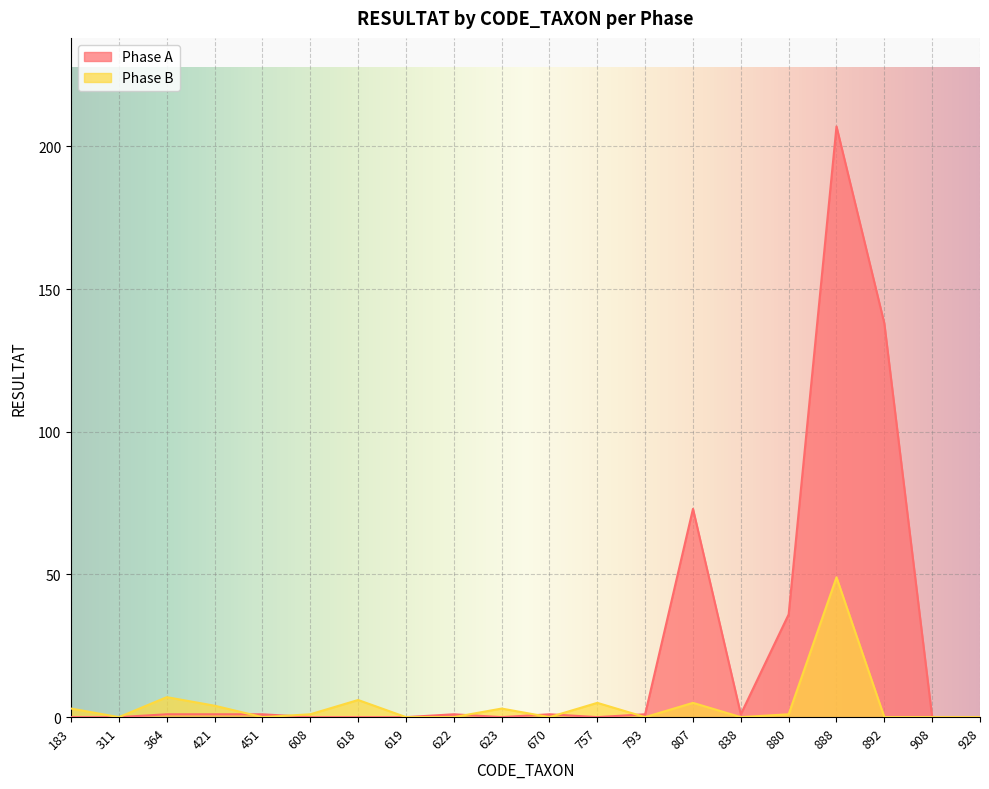

Which series has the largest range (max minus min)?

Phase A